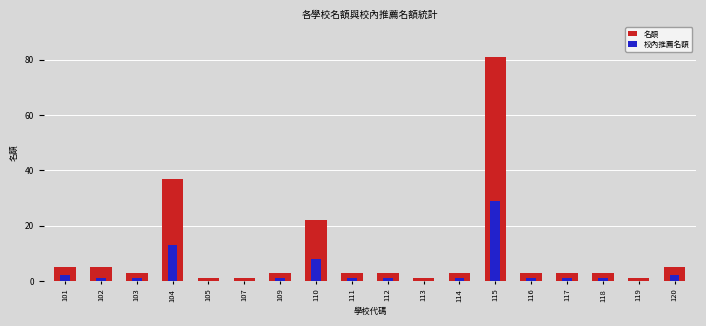

How many categories are shown in the chart?

18